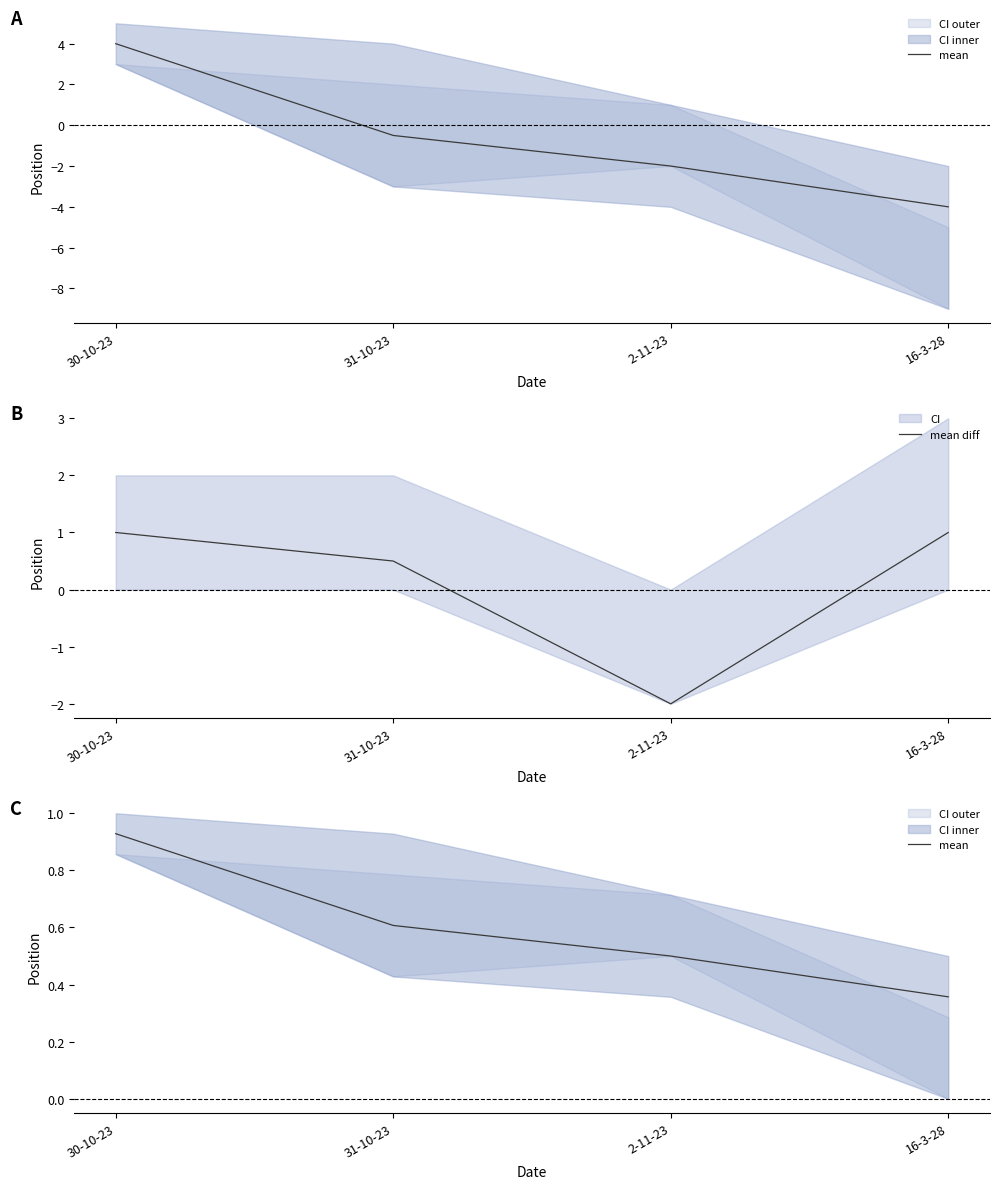

Where is mean nearest to the value 0?

16-3-28